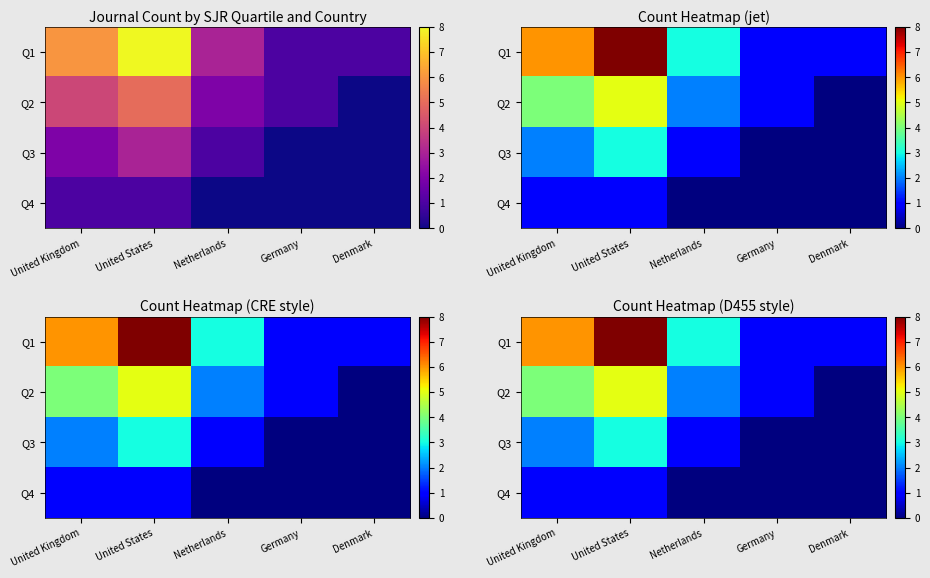

Is it true that Q2 equals 1 at Netherlands?

False